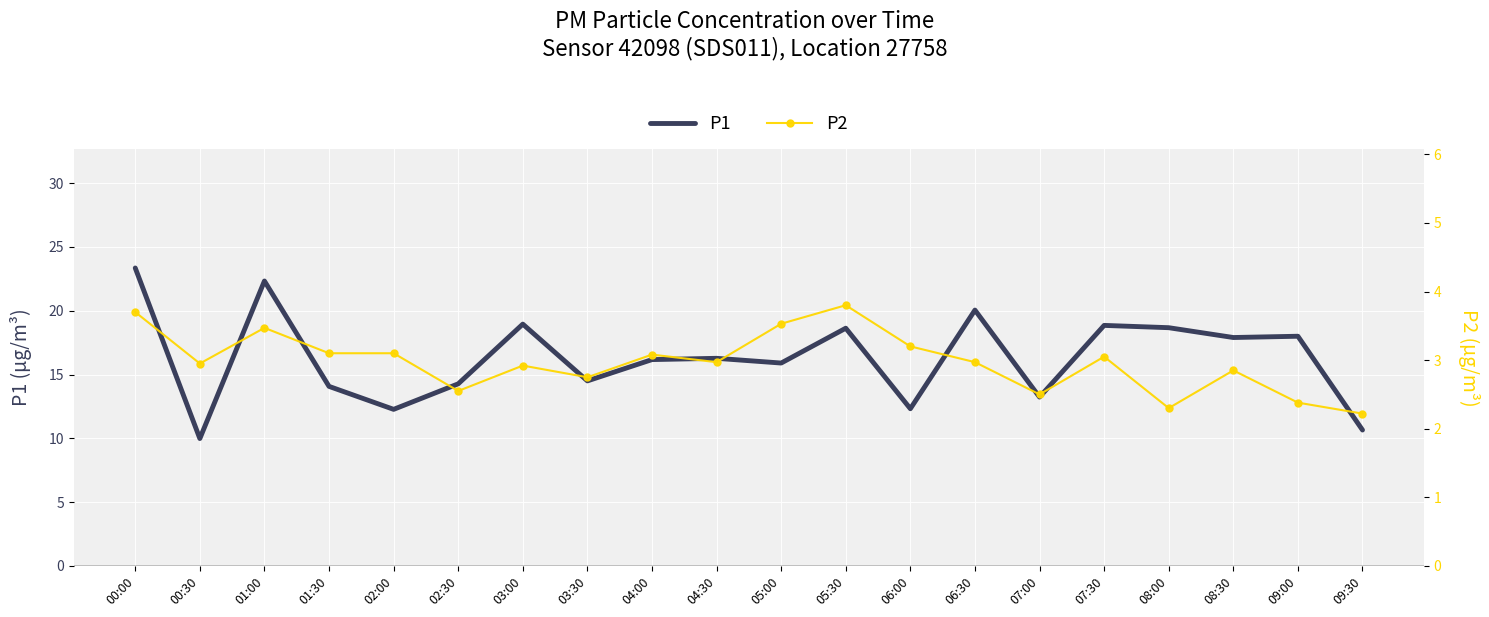

Which label corresponds to the smallest value in the chart?

09:30